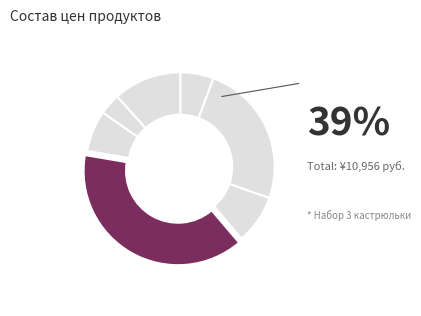

Count the number of slices in the pie.

7